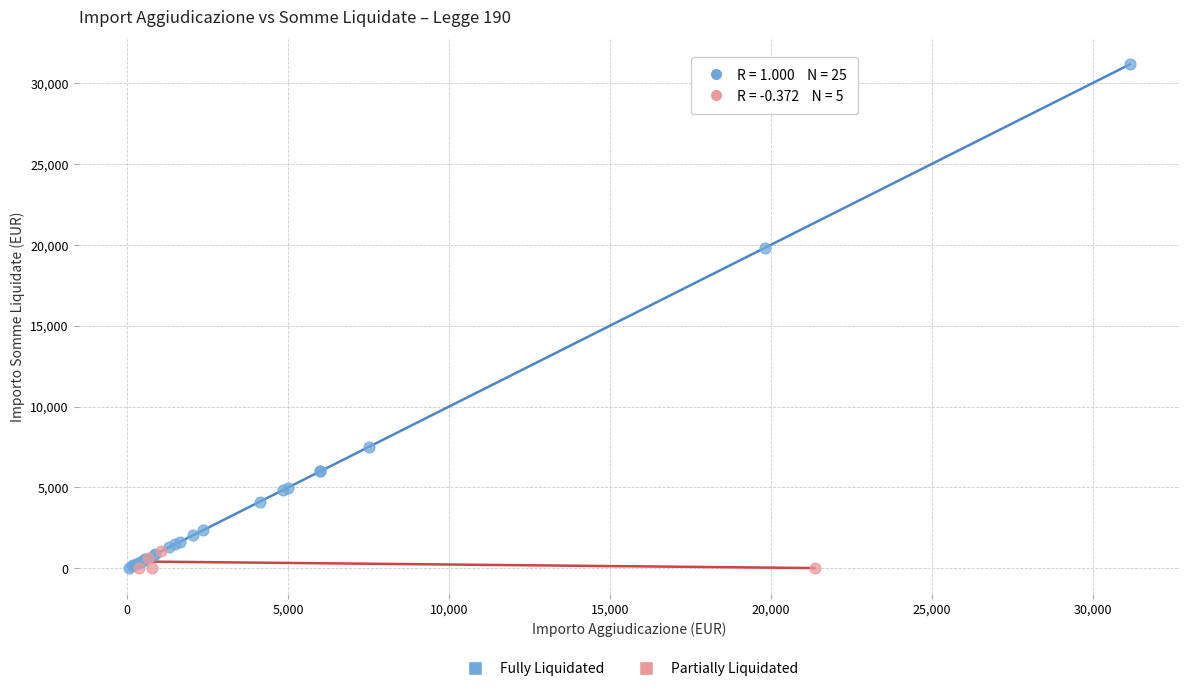

Which series contains the highest Y value?

Fully Liquidated